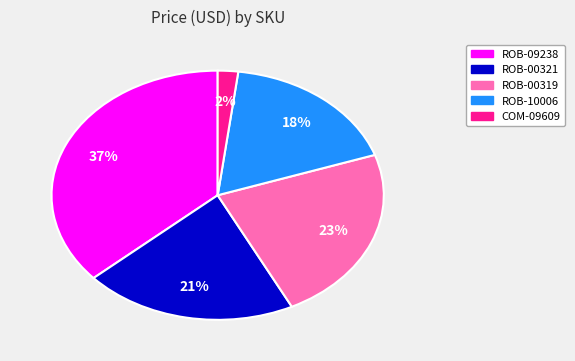

To the nearest percent, what is the difference between the largest and smallest slice percentages?

35%